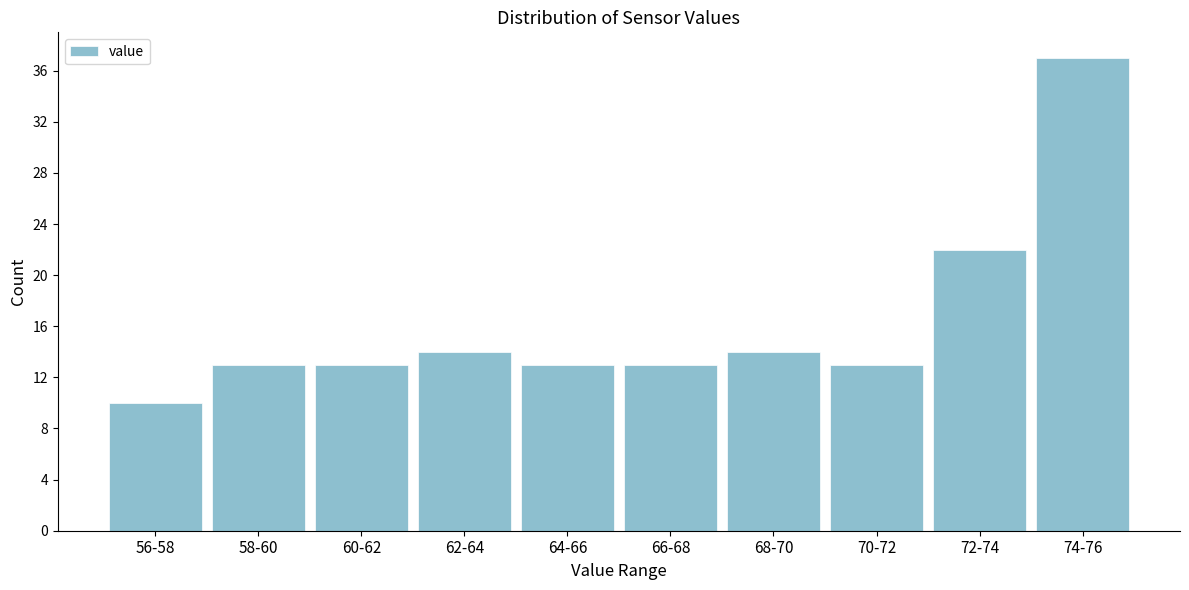

Reading right to left, extract all data points from this chart.

74-76=37	72-74=22	70-72=13	68-70=14	66-68=13	64-66=13	62-64=14	60-62=13	58-60=13	56-58=10